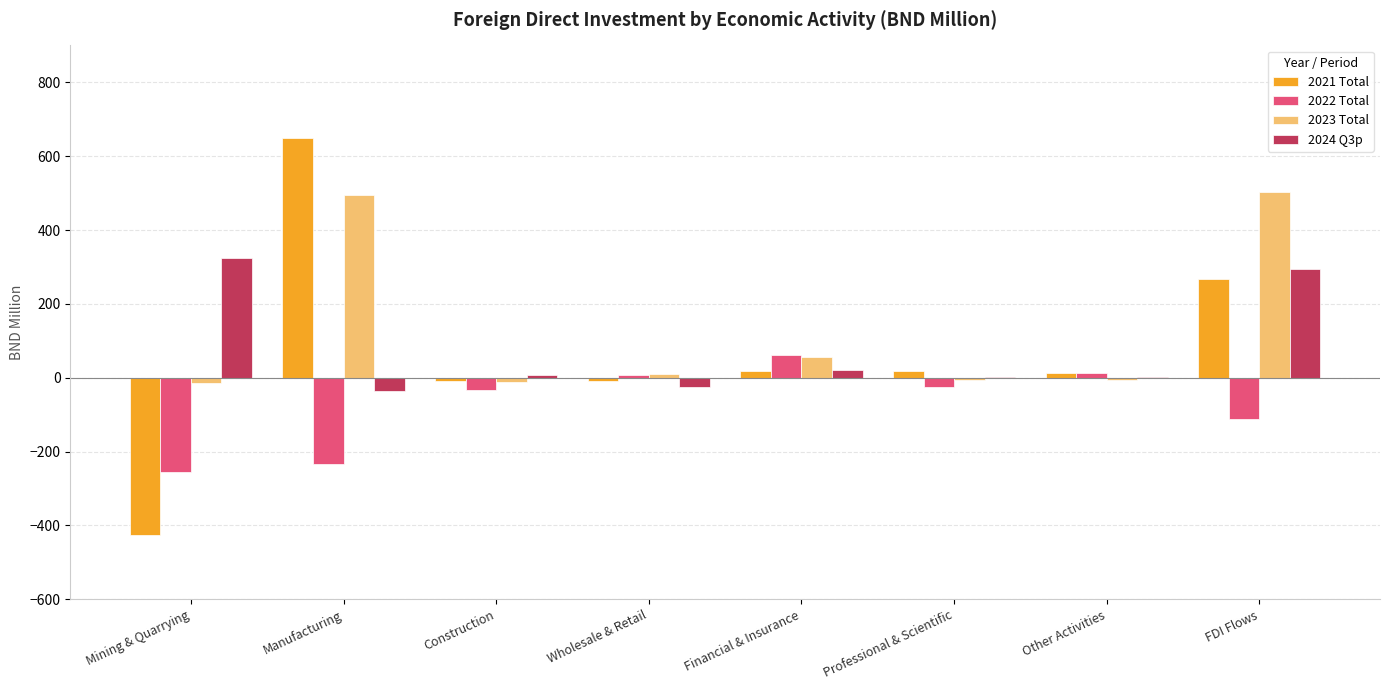

What is the sum of all 2021 Total values?

521.1